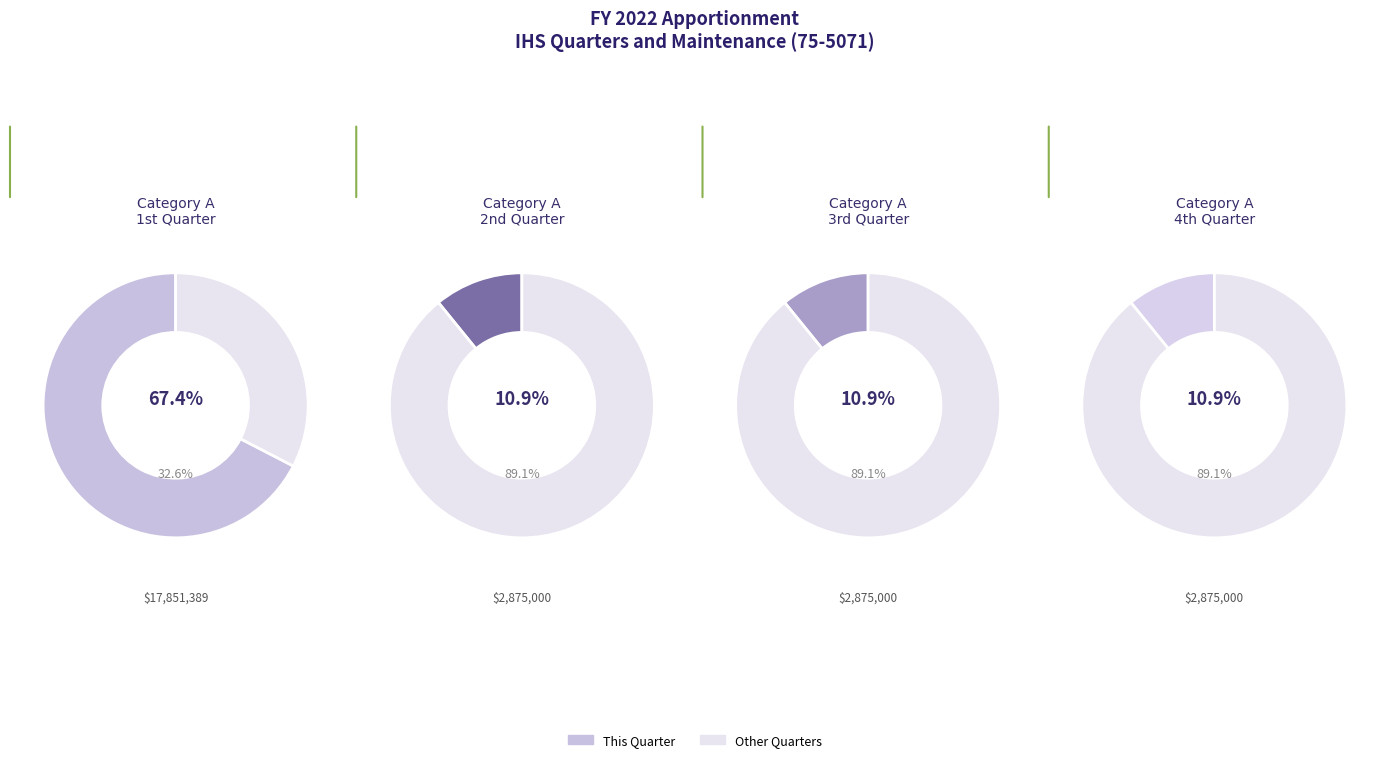

Count the number of slices in the pie.

4